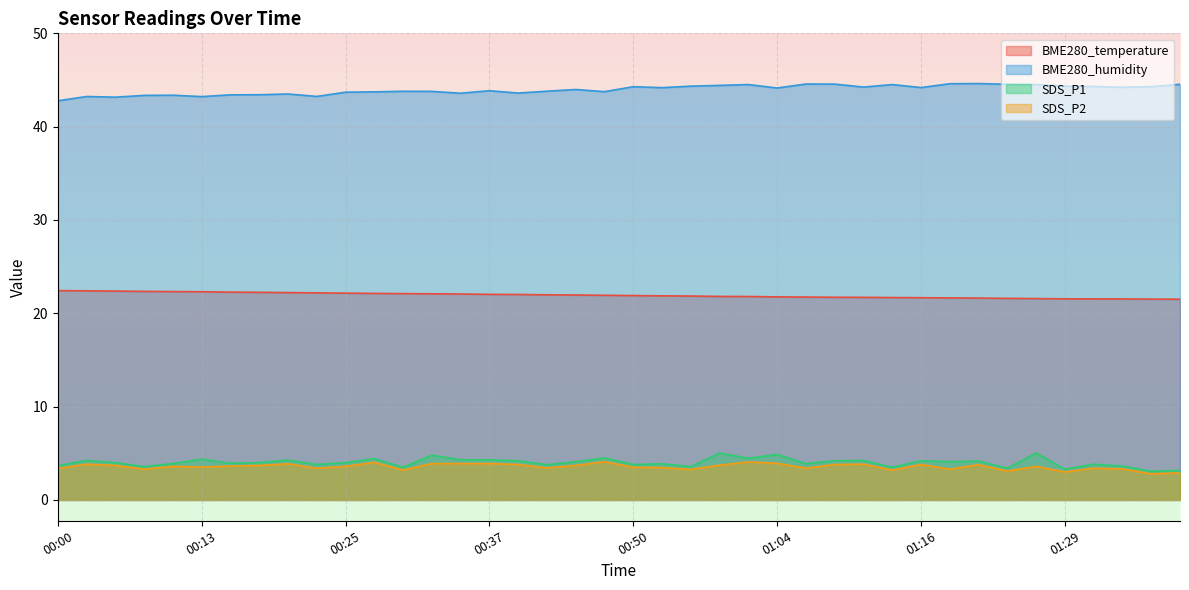

How many lines are shown in the chart?

4